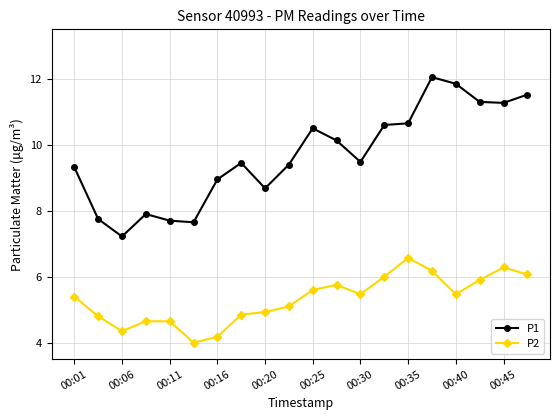

Which series has the largest range (max minus min)?

P1